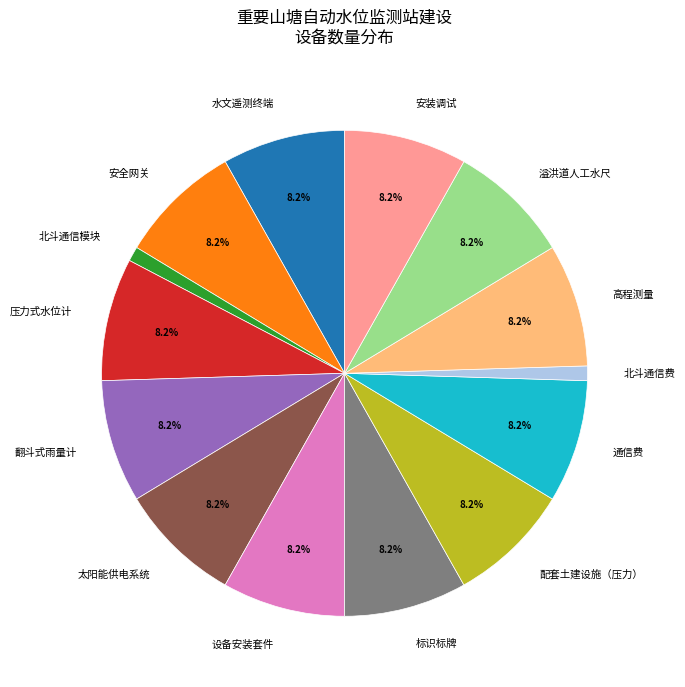

To the nearest percent, what is the average slice percentage?

7%